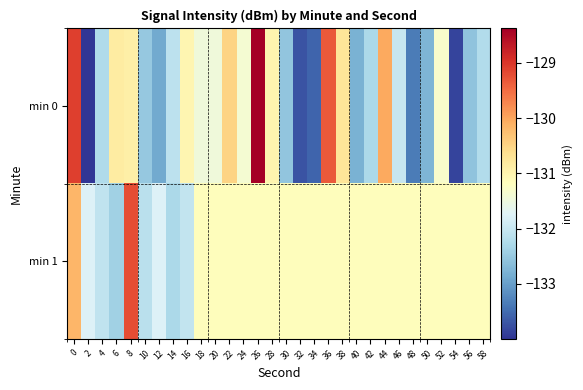

At how many categories does at least one series exceed -133?

30